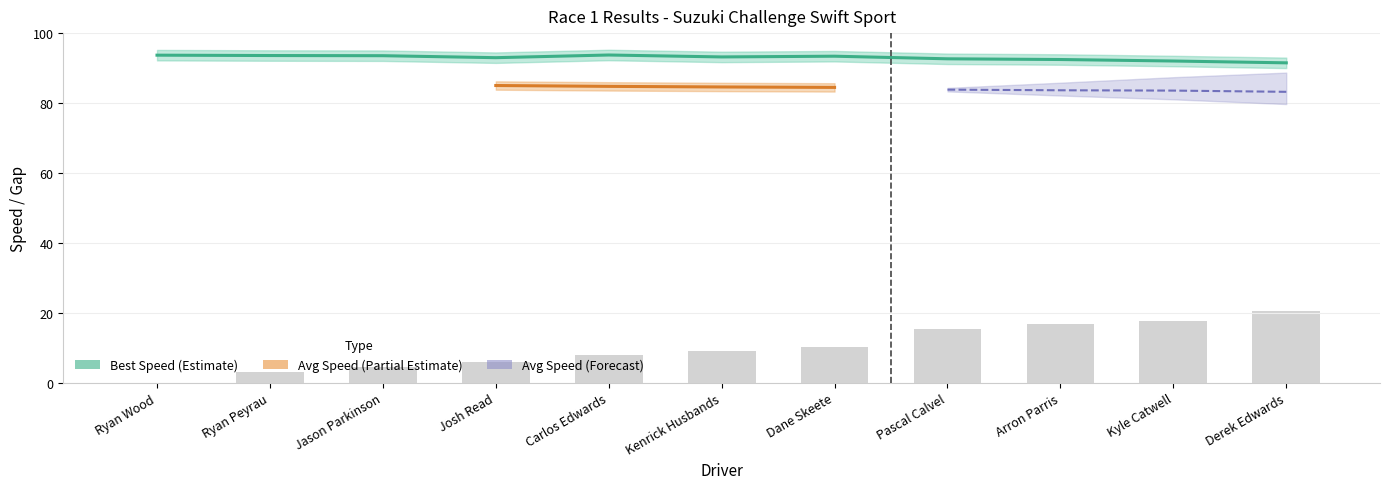

Is it true that Best Speed equals 93.3 at Kenrick Husbands?

True